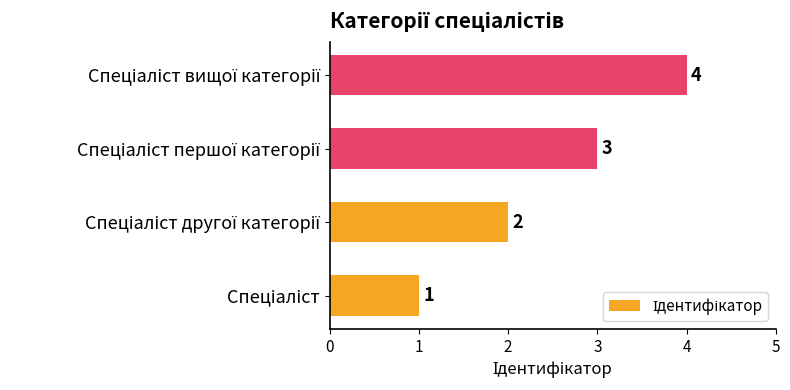

How many values are between 2 and 4?

3